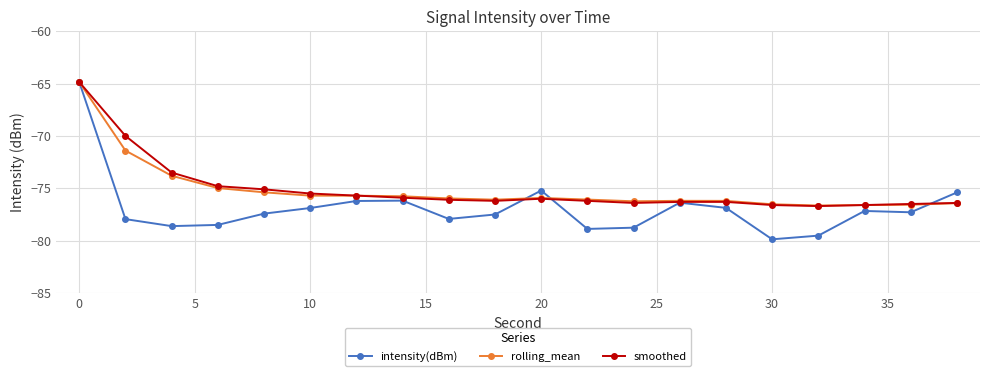

What is the maximum value for intensity(dBm)?

-64.9